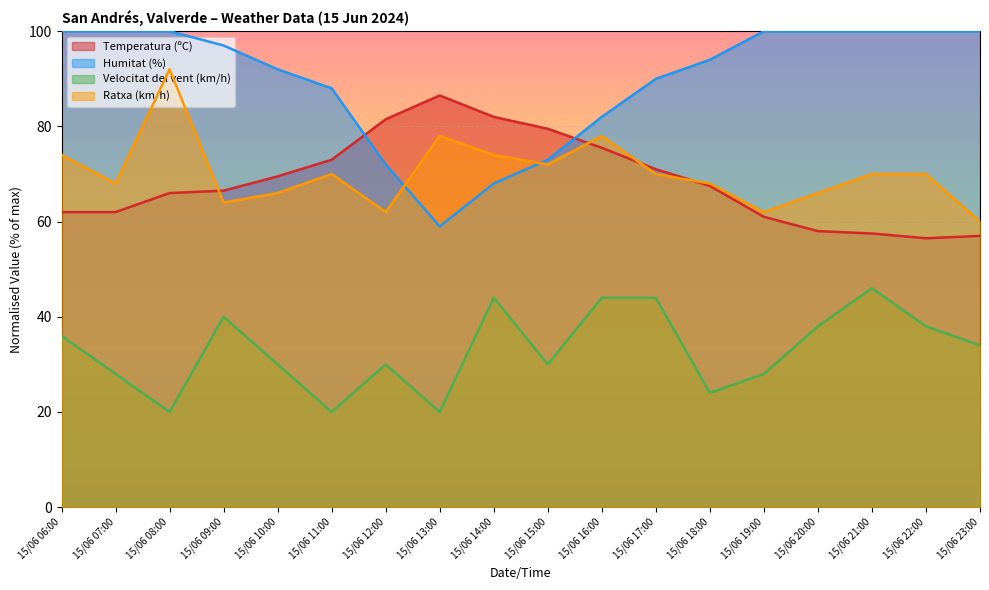

At which category does Velocitat del vent (km/h) reach its first local valley?

15/06 08:00